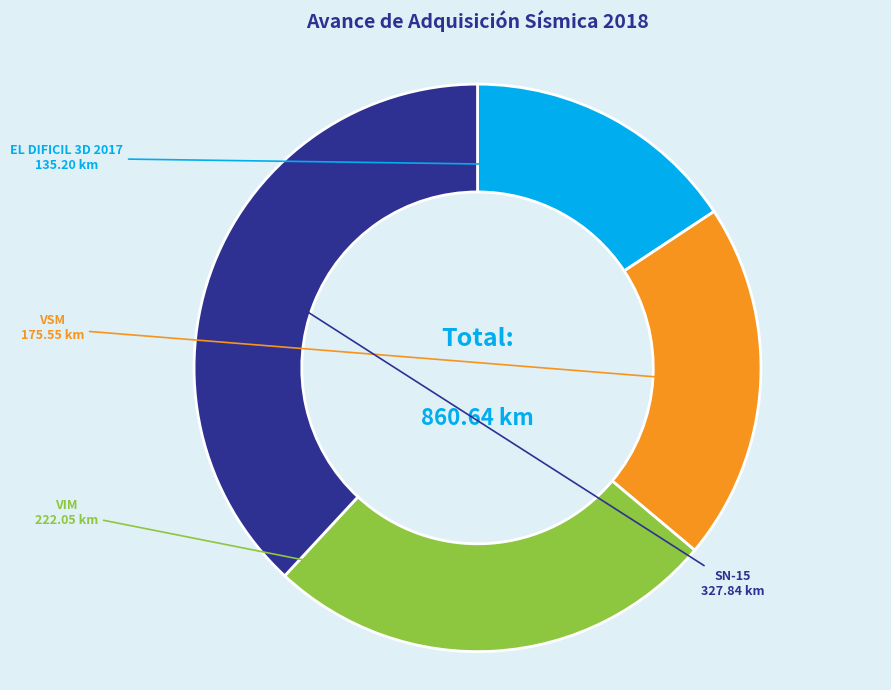

Does any single category account for the majority?

No